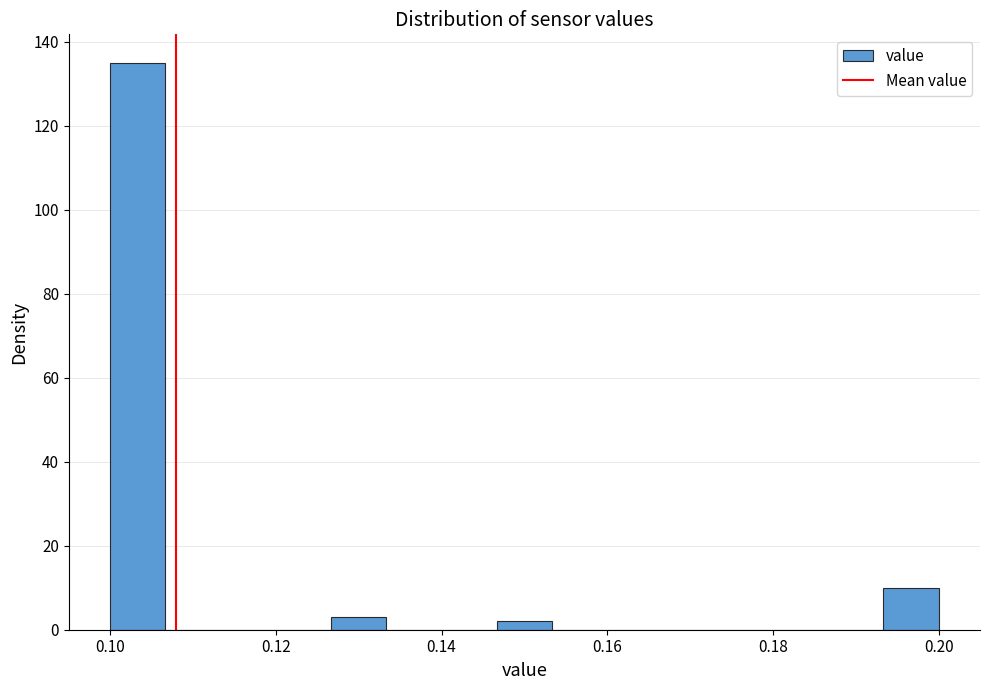

Read against the x-axis, roughly where is the centre of the tallest bar?

0.104